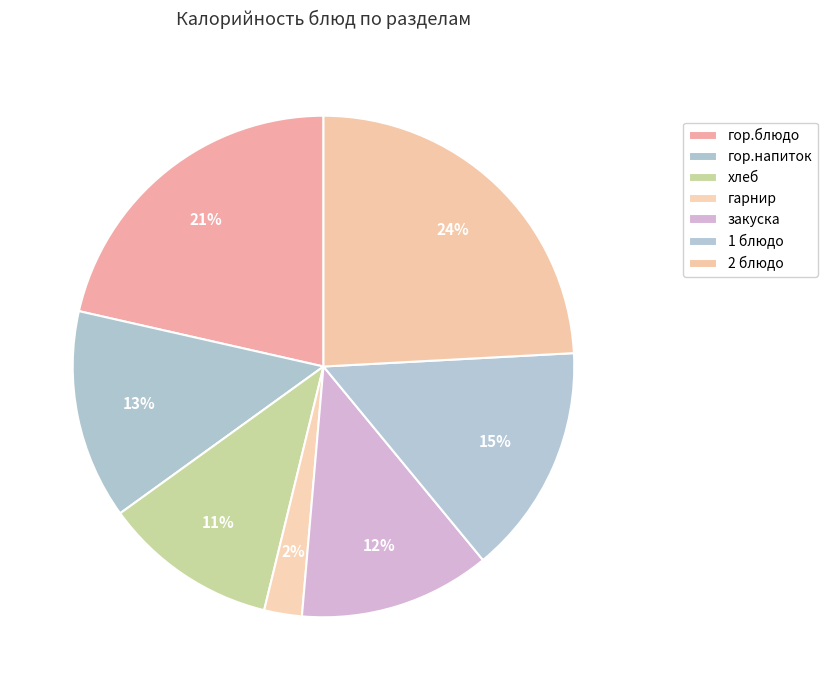

How many slices are in this pie chart?

7